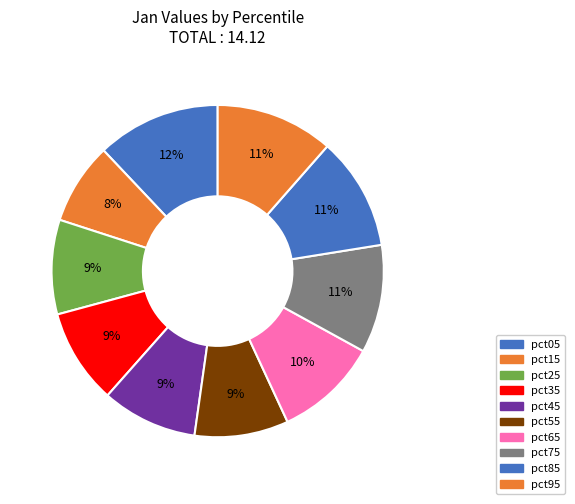

Count the number of slices in the pie.

10